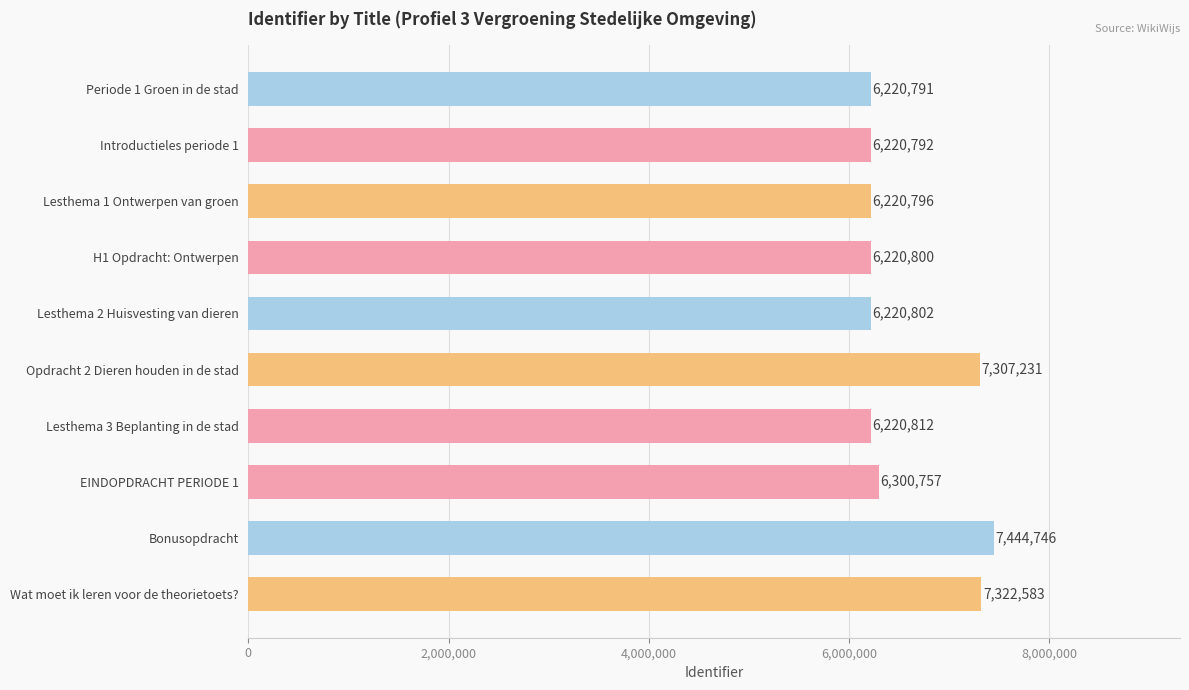

The value at Bonusopdracht is 1859875. True or false?

False